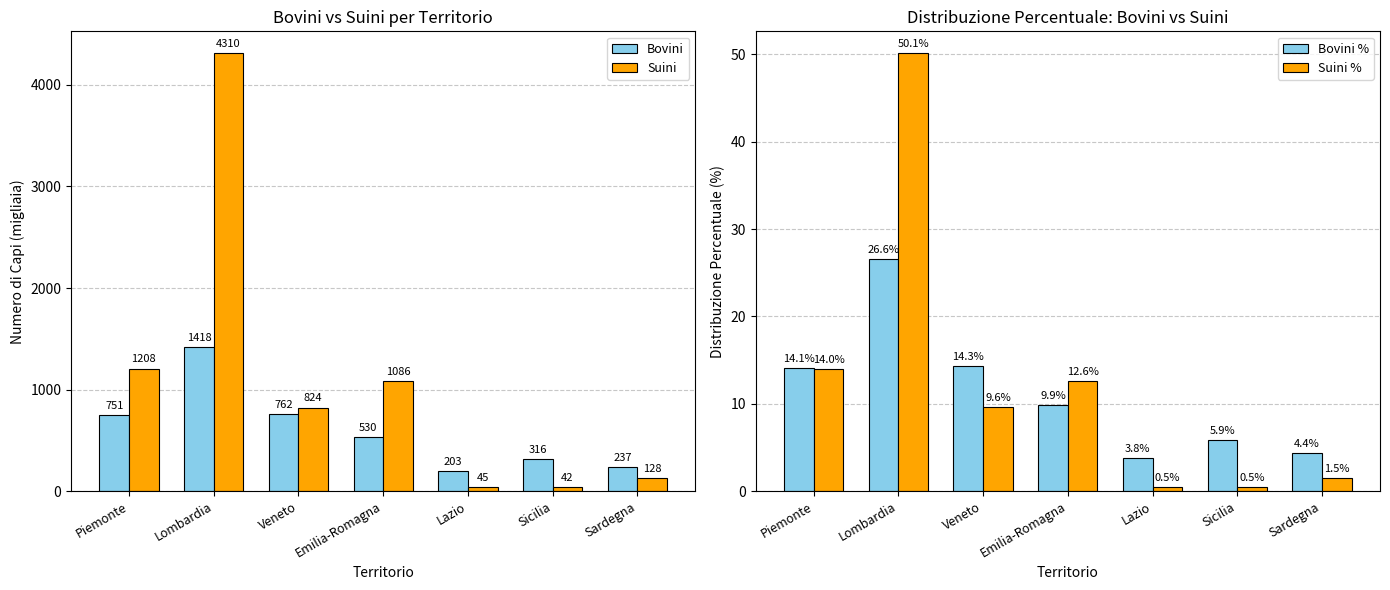

True or false: Bovini has a value of 366.2 at Sardegna.

False